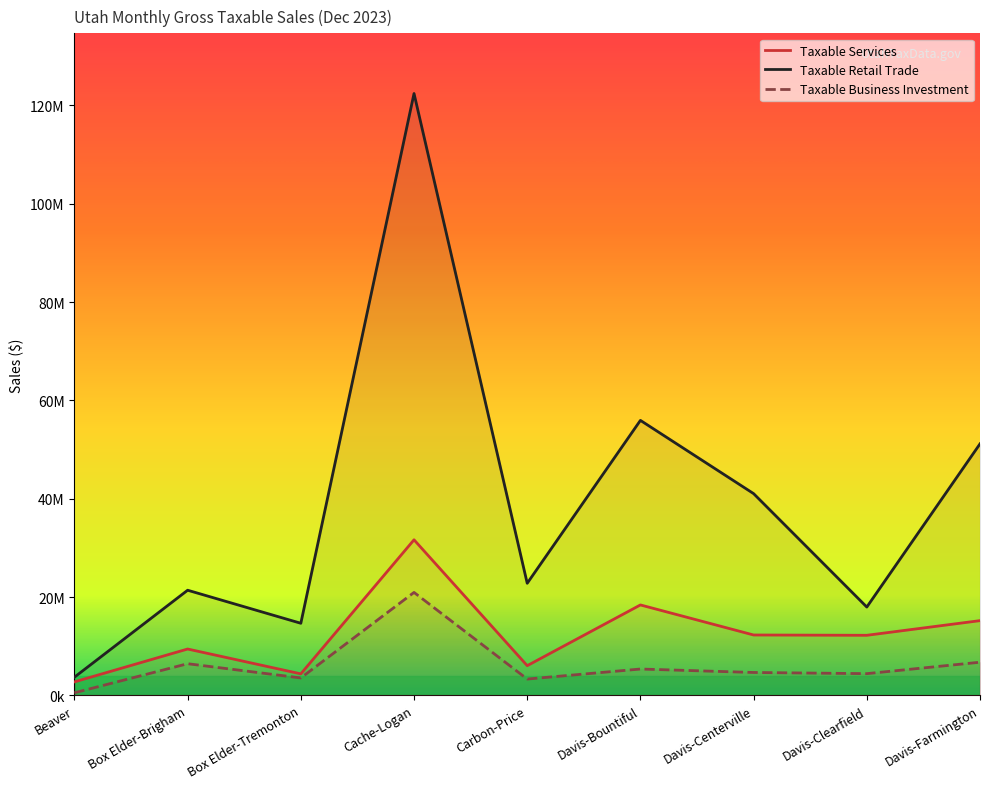

At which label is Taxable Business Investment closest to 10738284?

Davis-Farmington